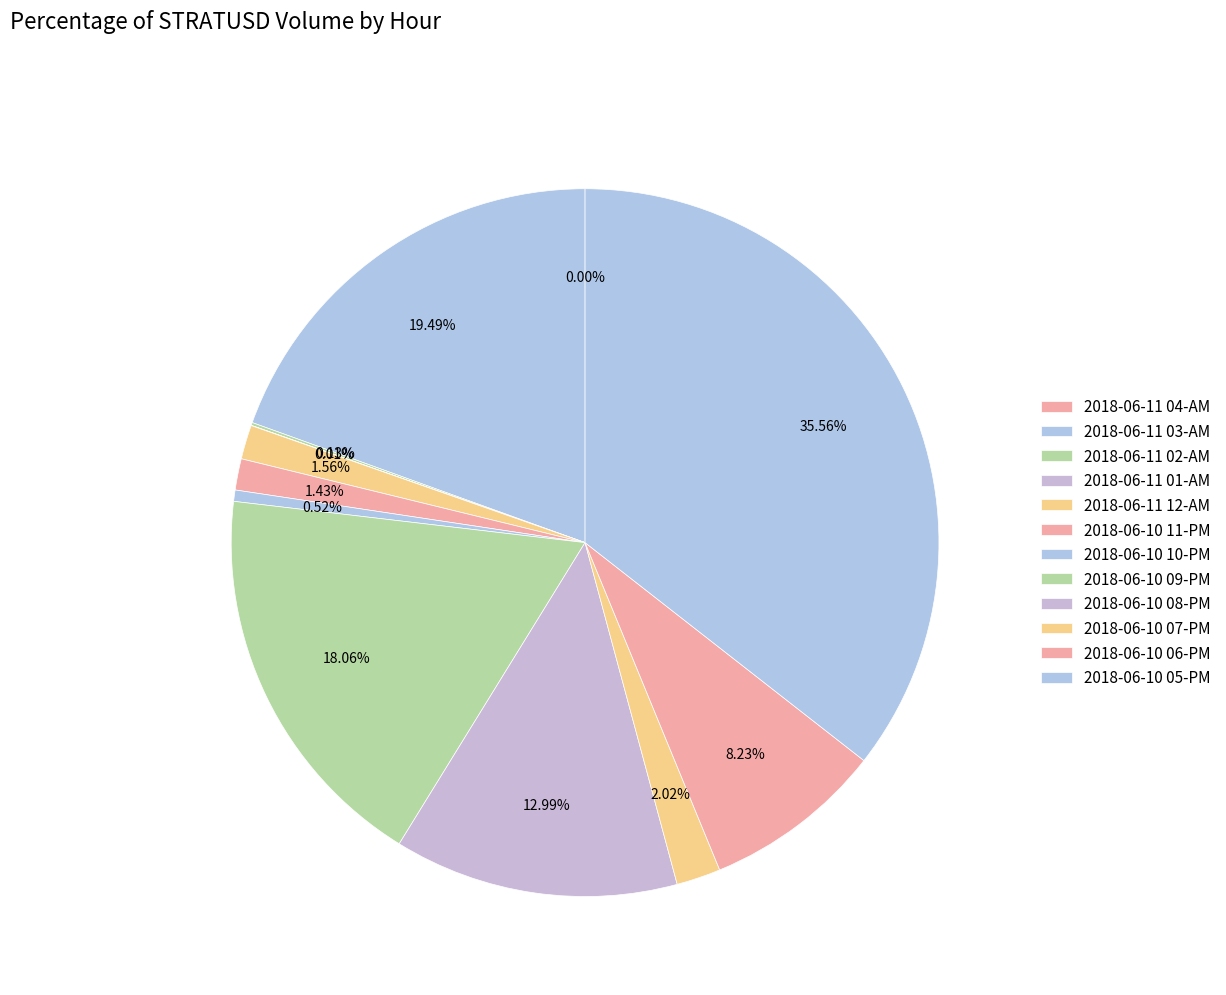

How much of the chart is everything except 2018-06-10 09-PM?

81.9%